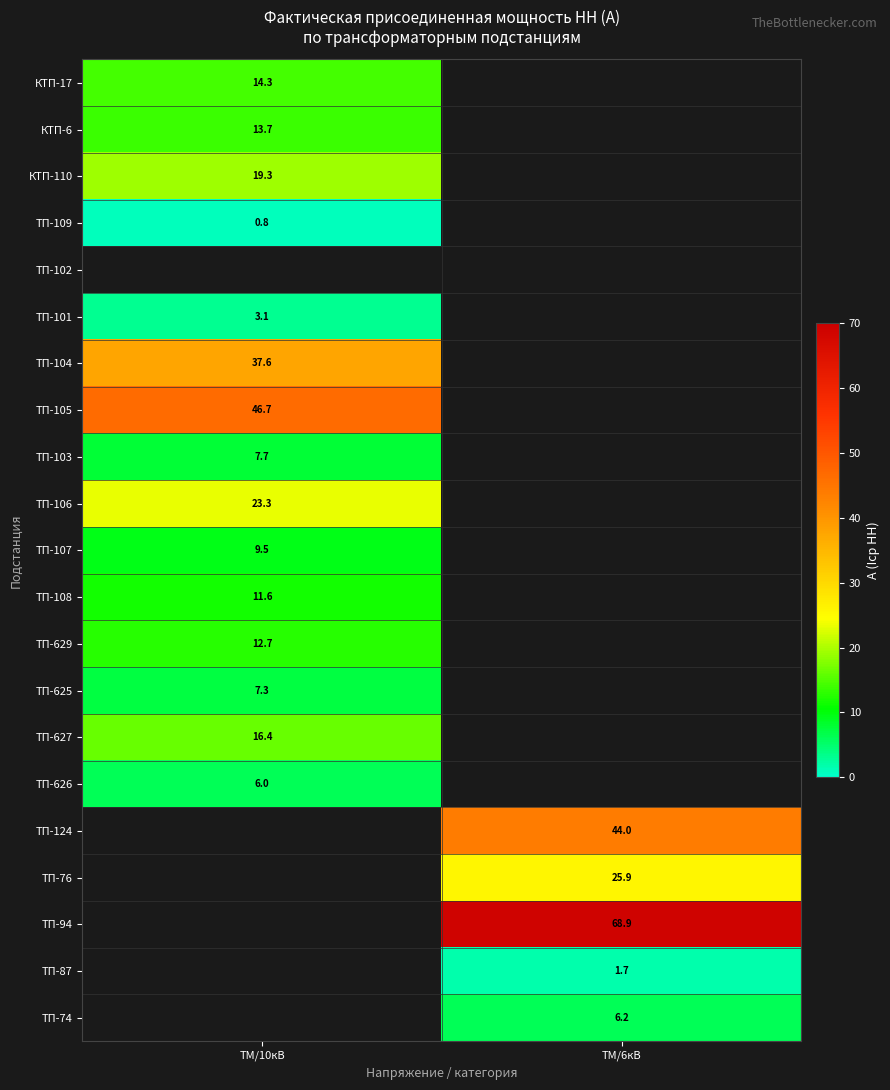

Is it true that КТП-17 equals 14.3 at ТМ/10кВ?

True